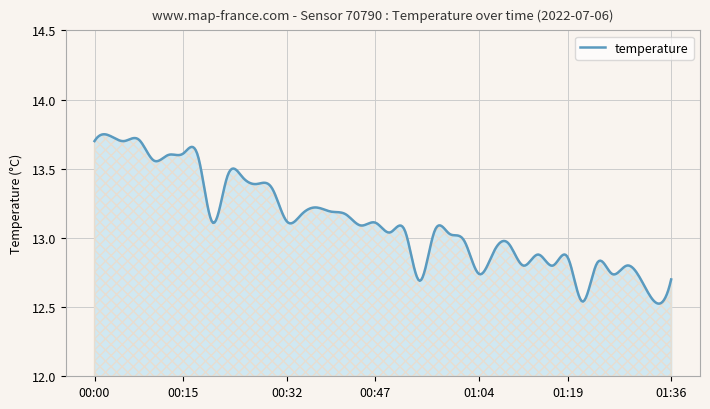

What is the sum of all values?

5245.3